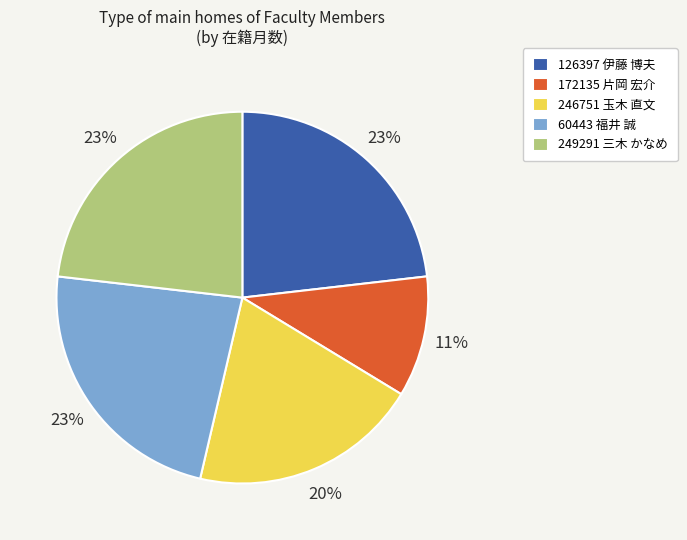

Approximately how many times larger is the value at 249291 三木 かなめ compared to 126397 伊藤 博夫?

1.0